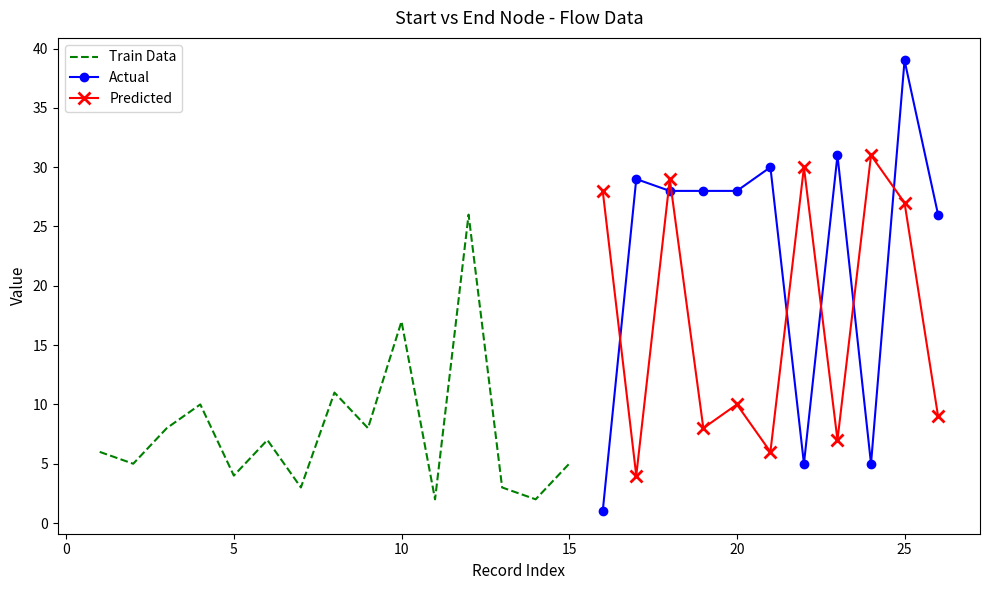

What is the maximum value for Predicted?

31